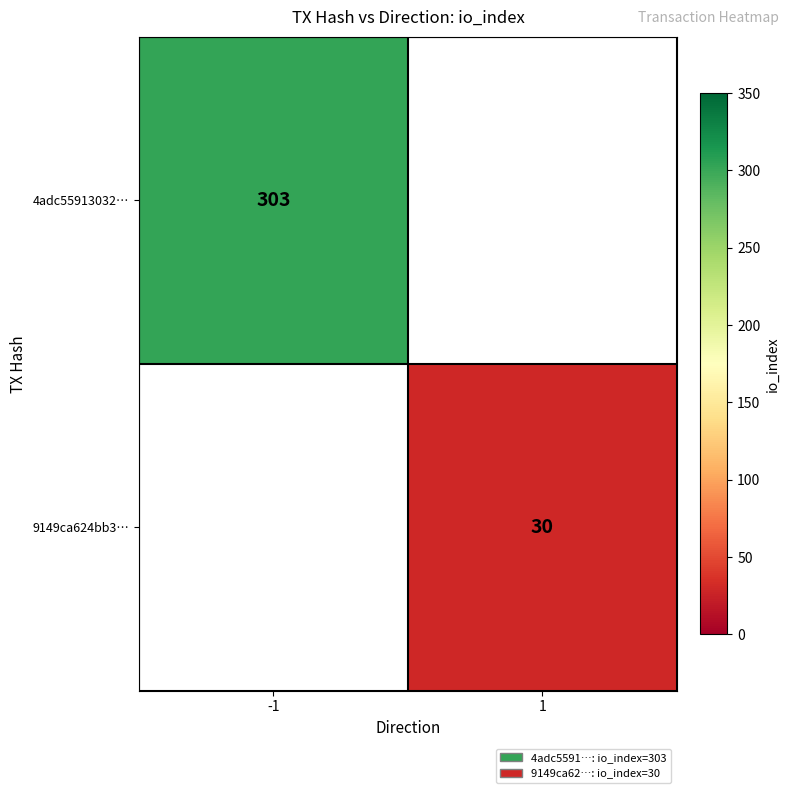

The value of 9149ca624bb3… at 1 is 9. True or false?

False